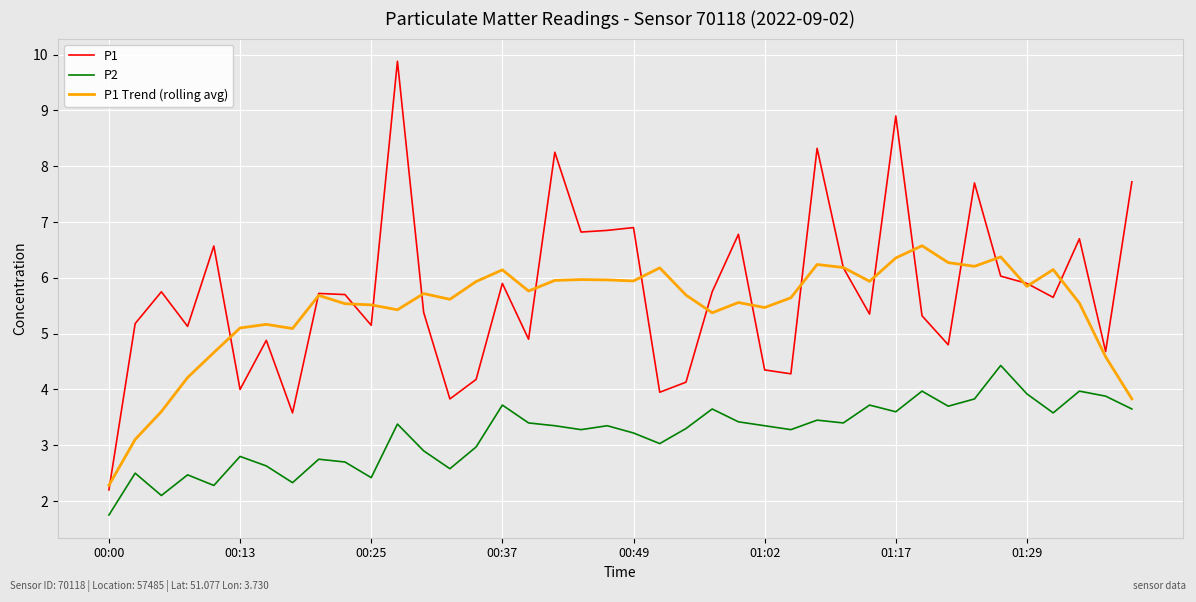

Does the chart have visible grid lines?

Yes